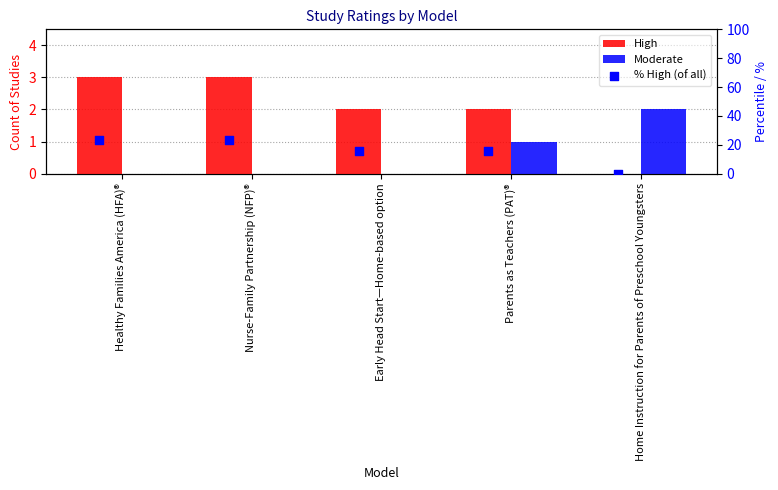

At how many categories does at least one series exceed 20?

2